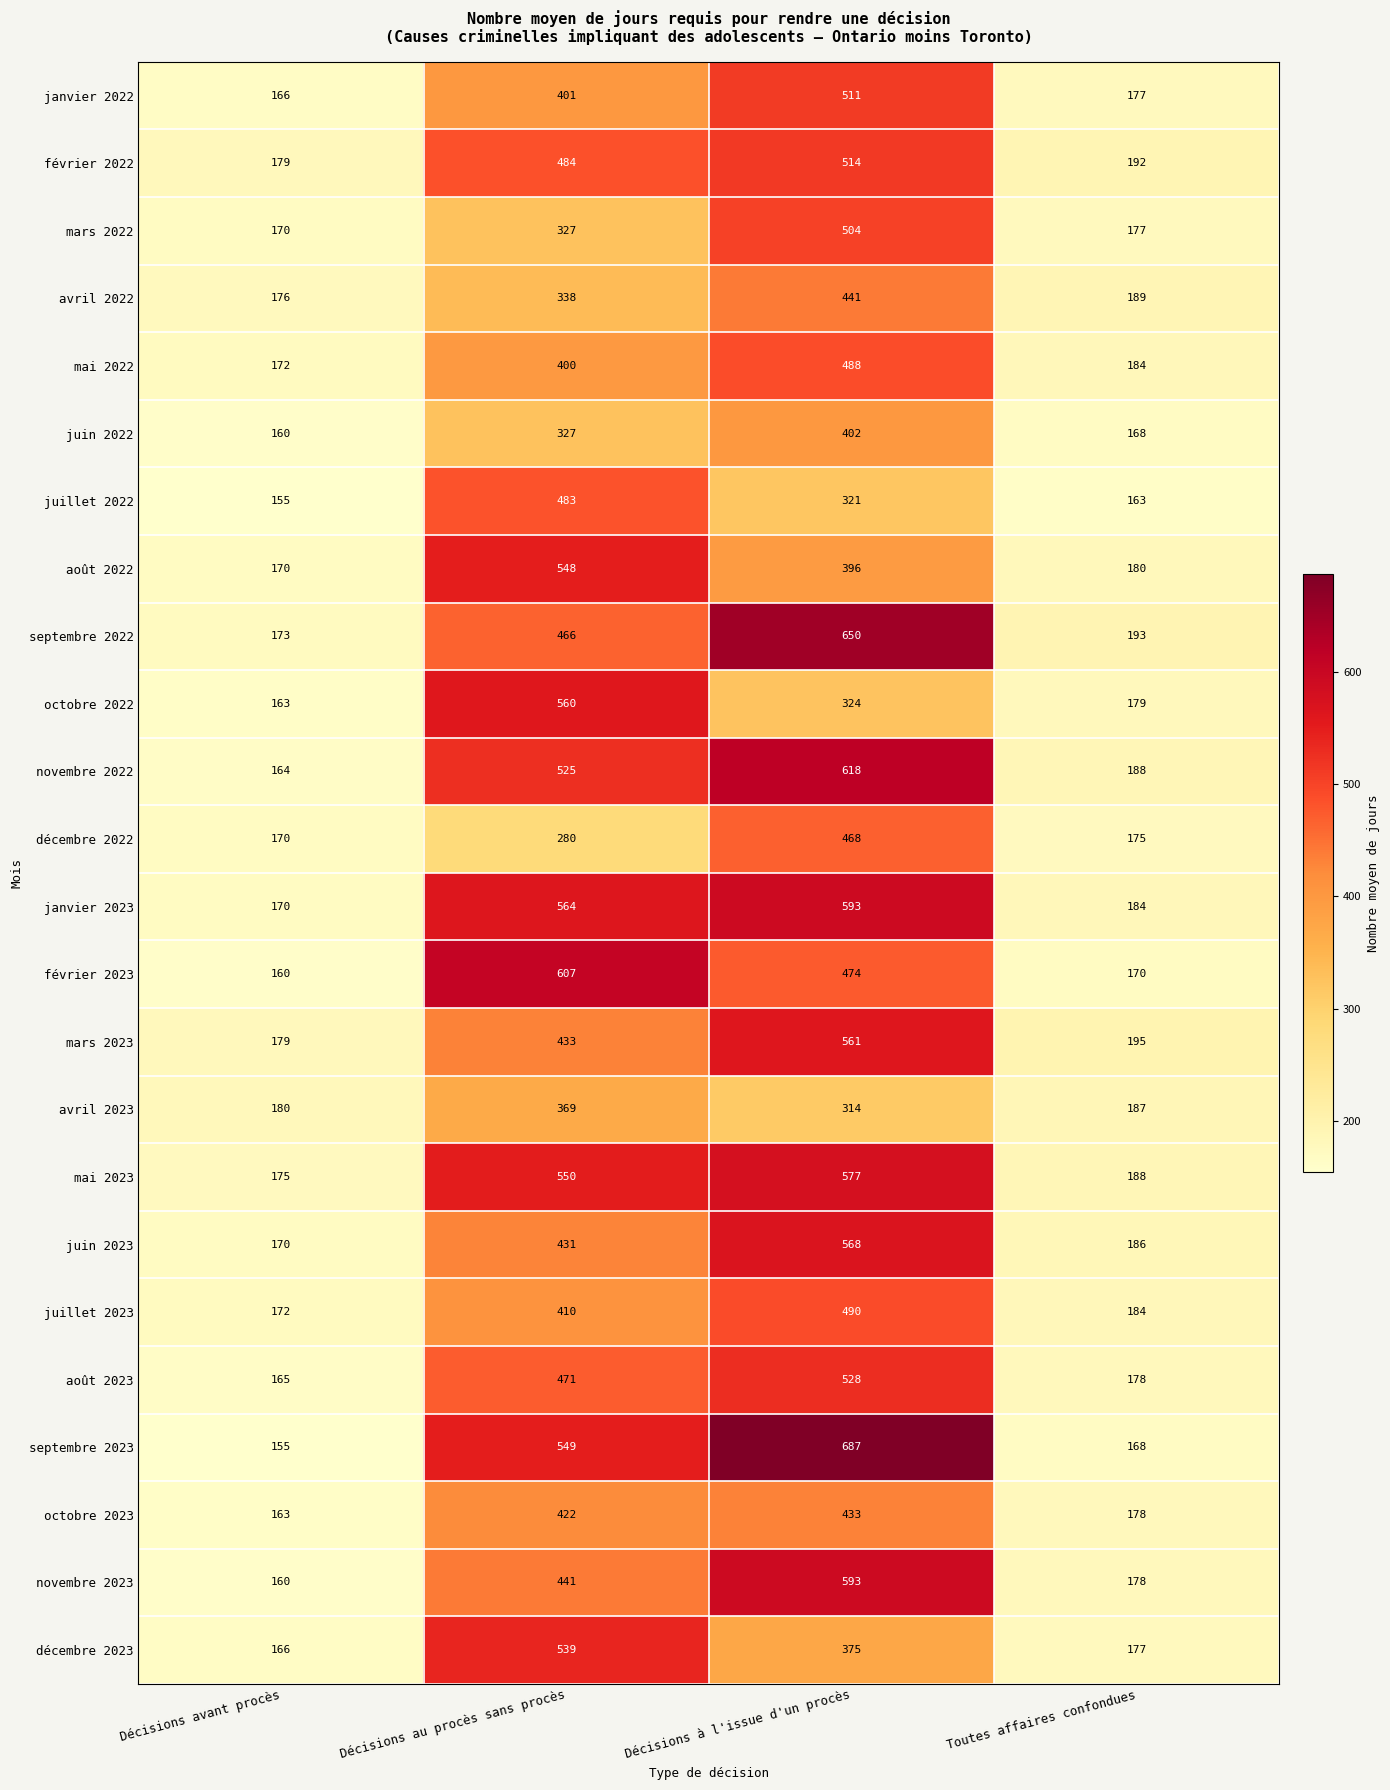

True or false: mai 2023 has a value of 993 at Décisions à l'issue d'un procès.

False